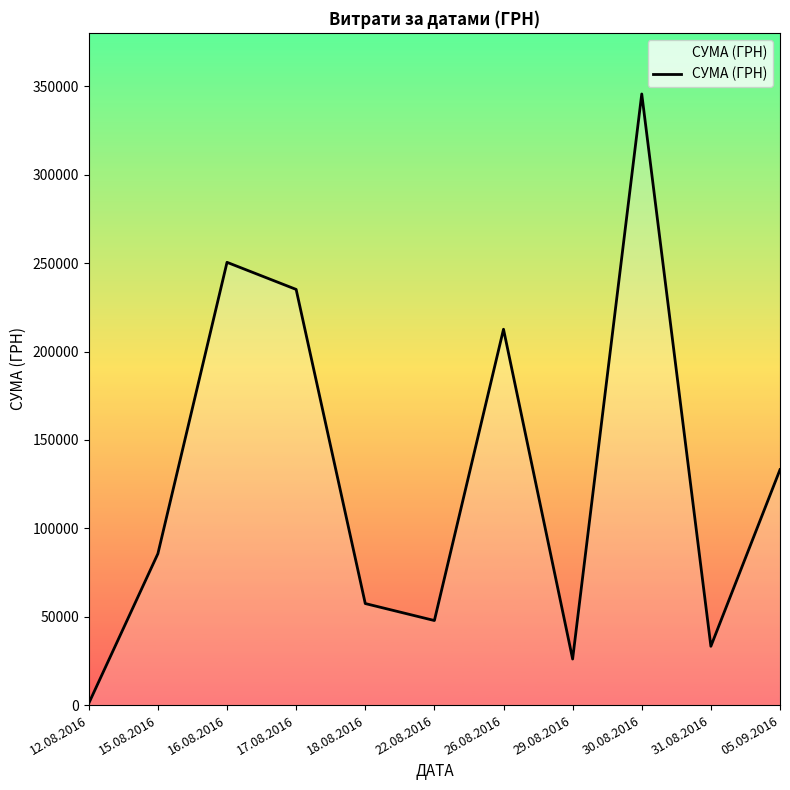

Where is the data nearest to the value 173342?

26.08.2016